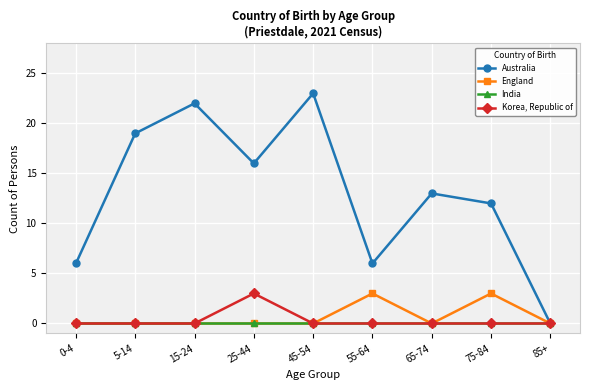

Count the number of categories in the chart.

9